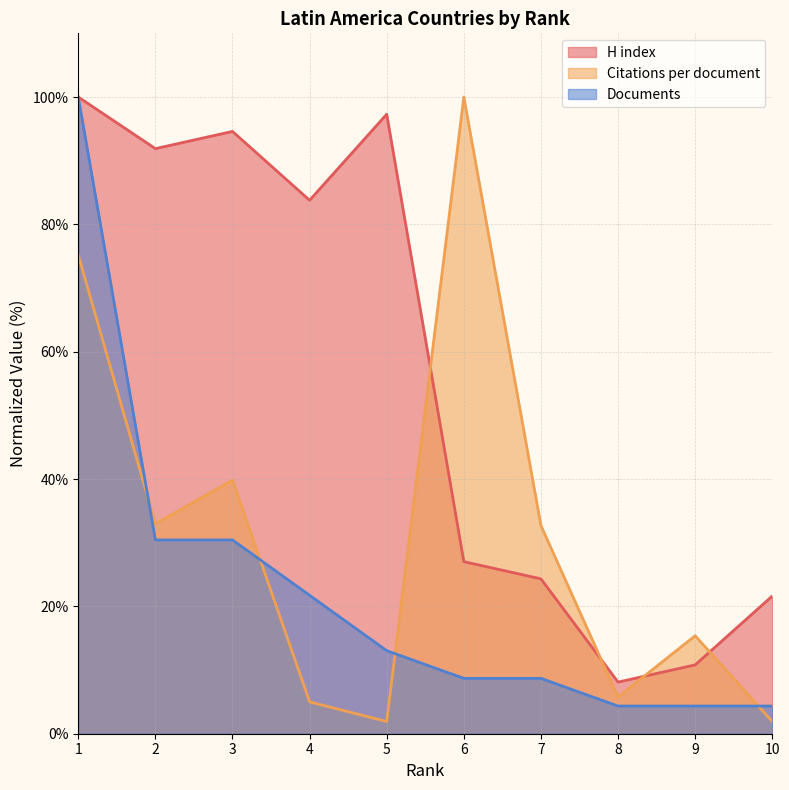

What is the difference between the maximum and minimum values in the Citations per document series?

98.1